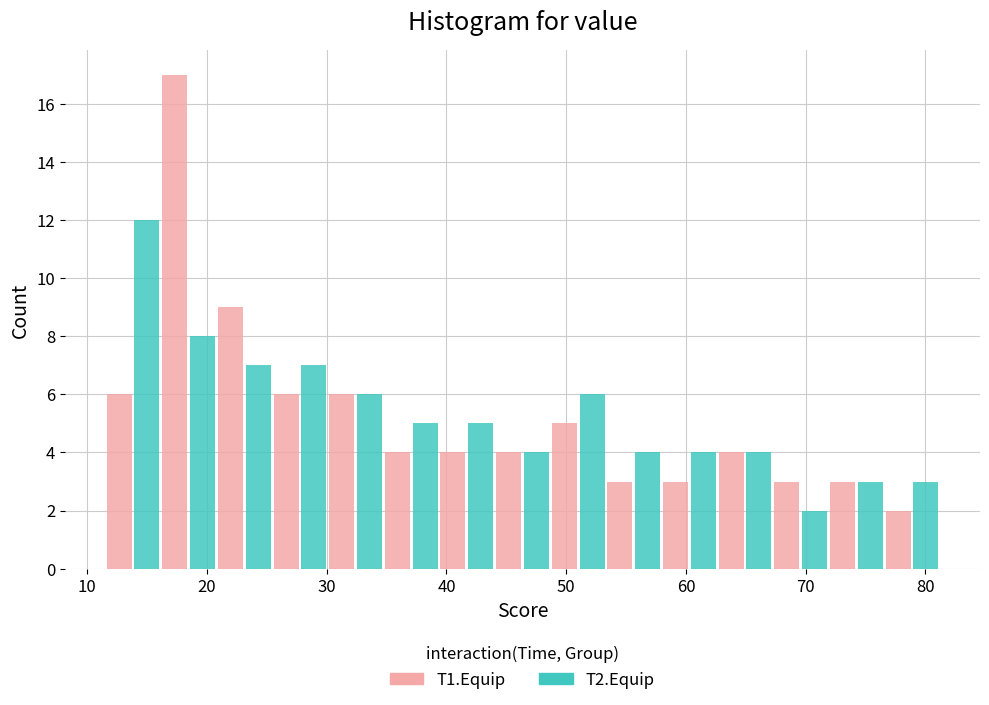

Reading left to right, transcribe this chart: for each range on the x-axis, give the height of each series' bar. Neither the bar edges nor the heights are printed on the chart, so give them approximately, as read against the axes.

12 to 16: T1.Equip=6	T2.Equip=12
16 to 21: T1.Equip=17	T2.Equip=8
21 to 25: T1.Equip=9	T2.Equip=7
25 to 30: T1.Equip=6	T2.Equip=7
30 to 35: T1.Equip=6	T2.Equip=6
35 to 39: T1.Equip=4	T2.Equip=5
39 to 44: T1.Equip=4	T2.Equip=5
44 to 49: T1.Equip=4	T2.Equip=4
49 to 53: T1.Equip=5	T2.Equip=6
53 to 58: T1.Equip=3	T2.Equip=4
58 to 63: T1.Equip=3	T2.Equip=4
63 to 67: T1.Equip=4	T2.Equip=4
67 to 72: T1.Equip=3	T2.Equip=2
72 to 77: T1.Equip=3	T2.Equip=3
77 to 81: T1.Equip=2	T2.Equip=3